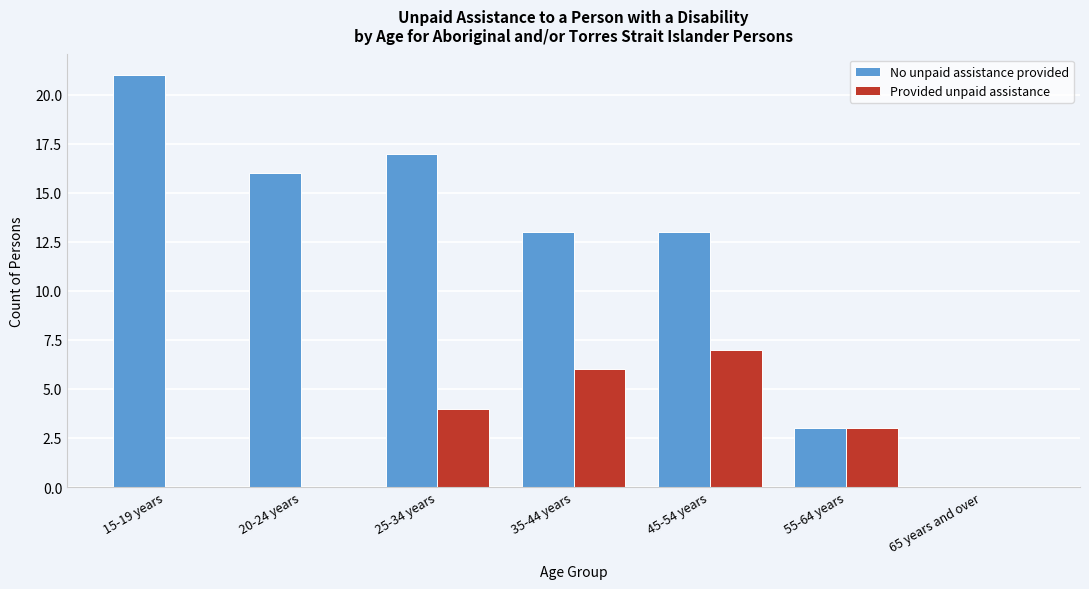

Reading left to right, extract all data points from this chart.

No unpaid assistance provided: 15-19 years=21	20-24 years=16	25-34 years=17	35-44 years=13	45-54 years=13	55-64 years=3	65 years and over=0
Provided unpaid assistance: 15-19 years=0	20-24 years=0	25-34 years=4	35-44 years=6	45-54 years=7	55-64 years=3	65 years and over=0